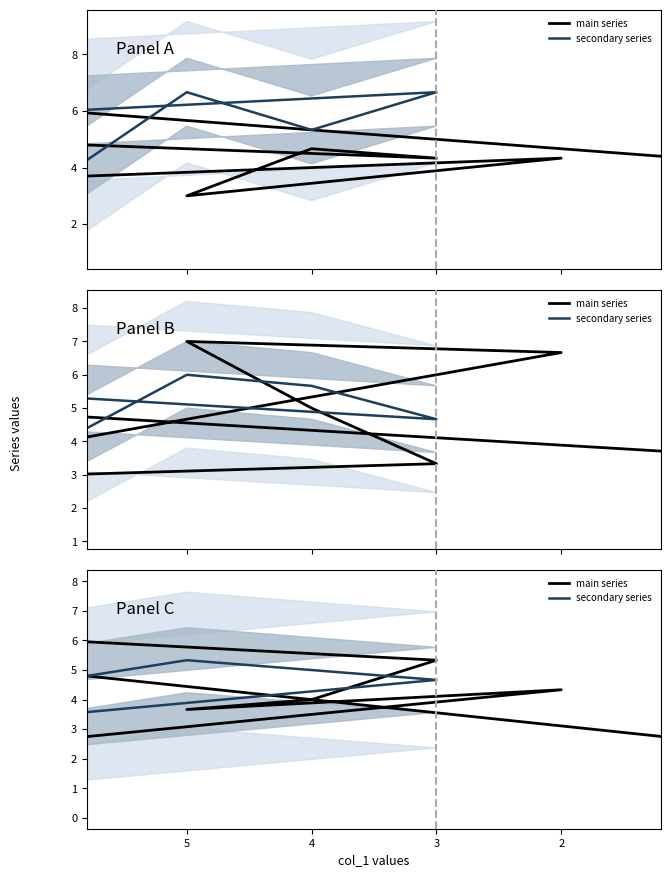

Is this an area chart (filled region under the line)?

No